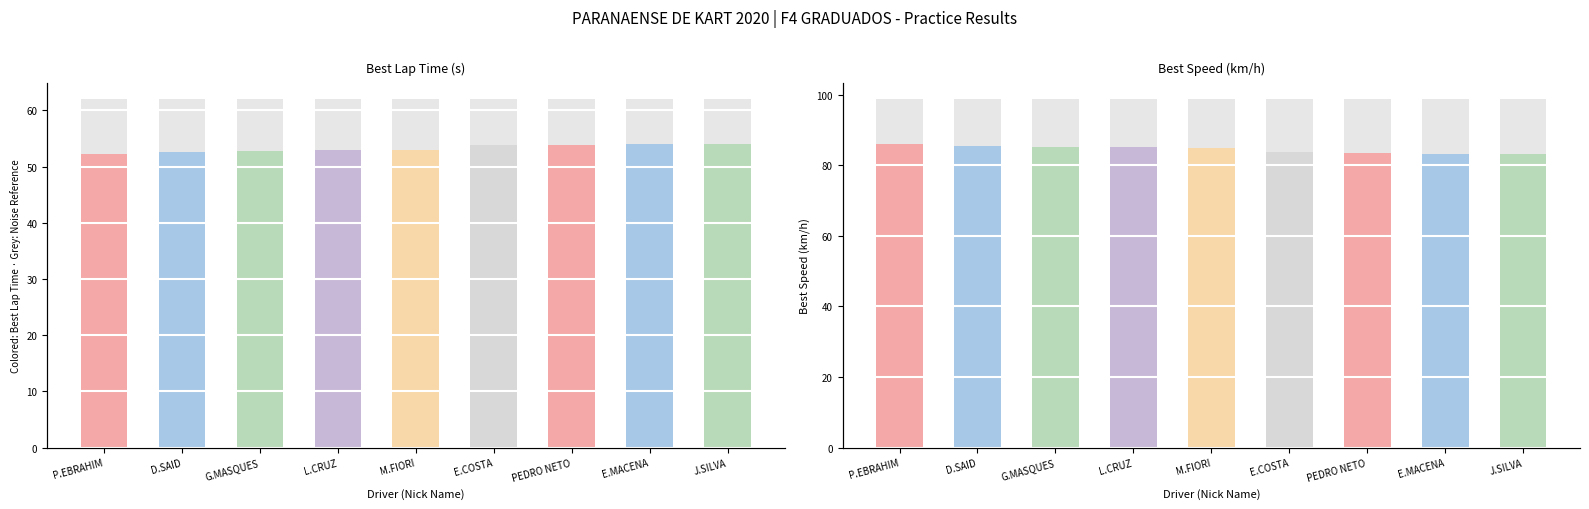

What is the maximum value for Best Lap Time?

54.0